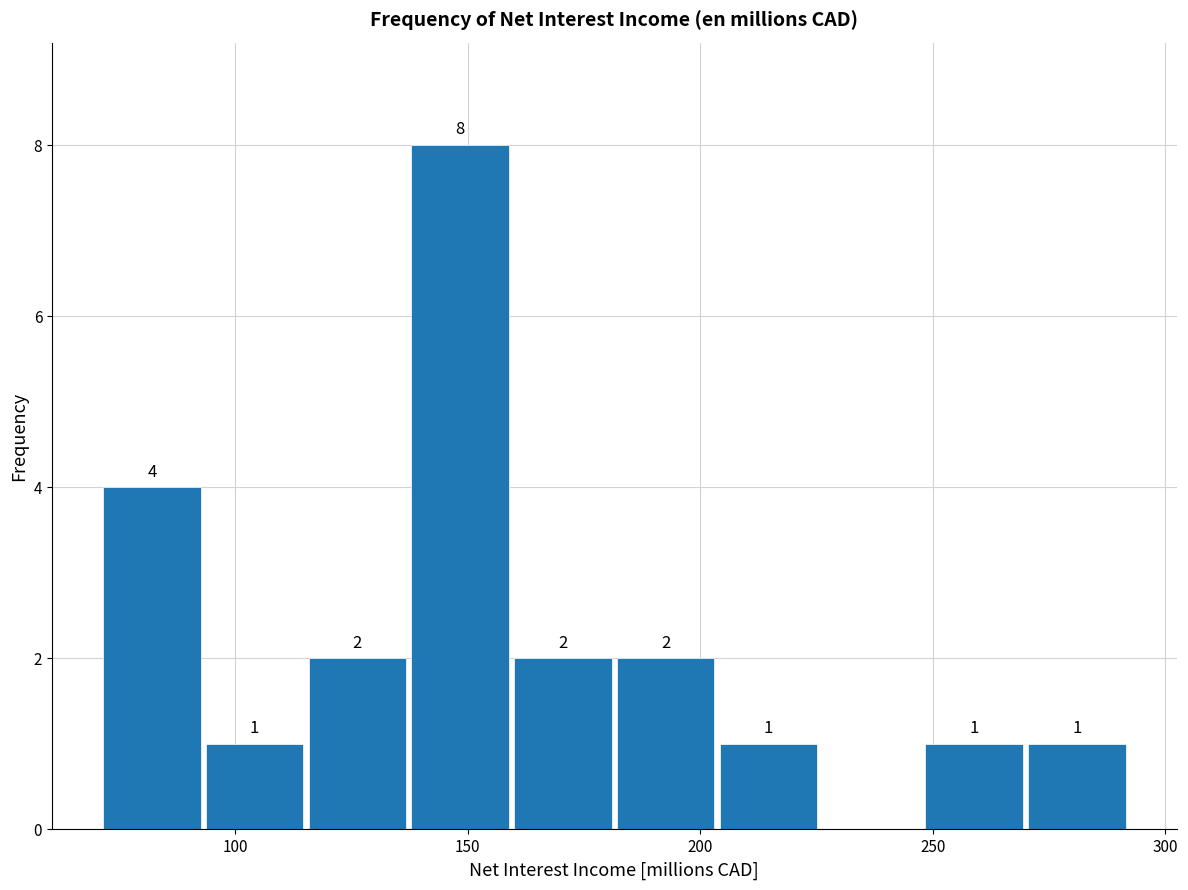

Over which range of the x-axis is the bar tallest?

135 to 160